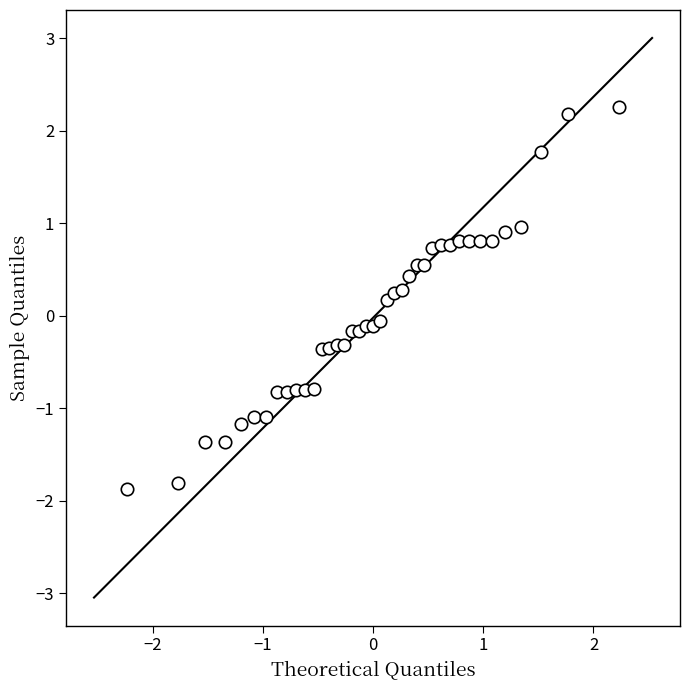

What is the range of Y values (max minus min)?

4.1